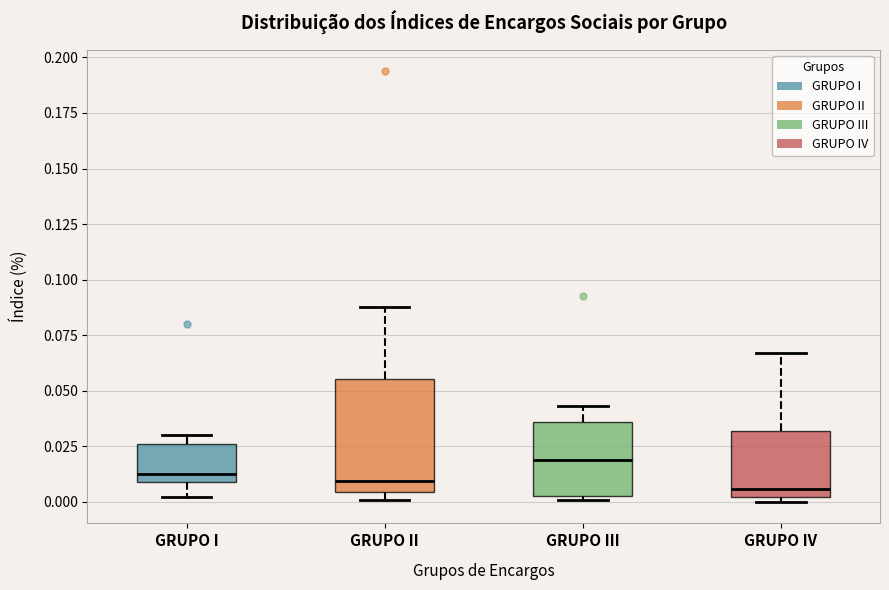

Reading left to right, transcribe this box plot: for each box, give where its median line is, the range the box spans, and where its two whiskers end, as read against the y-axis. The values are not printed on the chart, so give them approximately, as read against the axis.

GRUPO I: median 0.015, box 0.010 to 0.025, whiskers 0.000 to 0.030
GRUPO II: median 0.010, box 0.005 to 0.055, whiskers 0.000 to 0.090
GRUPO III: median 0.020, box 0.005 to 0.035, whiskers 0.000 to 0.045
GRUPO IV: median 0.005, box 0.000 to 0.030, whiskers 0.000 (just below the box's lower edge) to 0.065